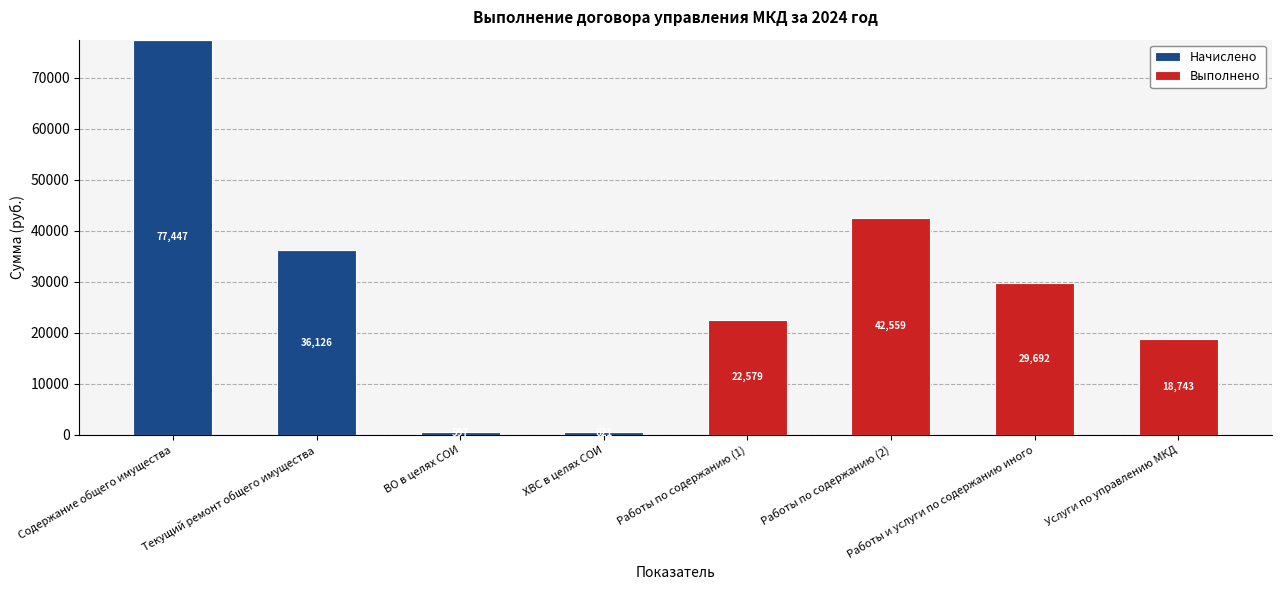

Where does the Начислено series first go above 597?

Содержание общего имущества